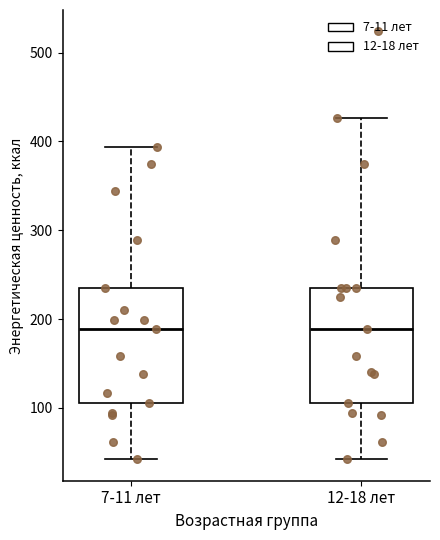

Reading left to right, transcribe this box plot: for each box, give where its median line is, the range the box spans, and where its two whiskers end, as read against the y-axis. The values are not printed on the chart, so give them approximately, as read against the axis.

7-11 лет: median 190, box 110 to 240, whiskers 40 to 390
12-18 лет: median 190, box 110 to 240, whiskers 40 to 430